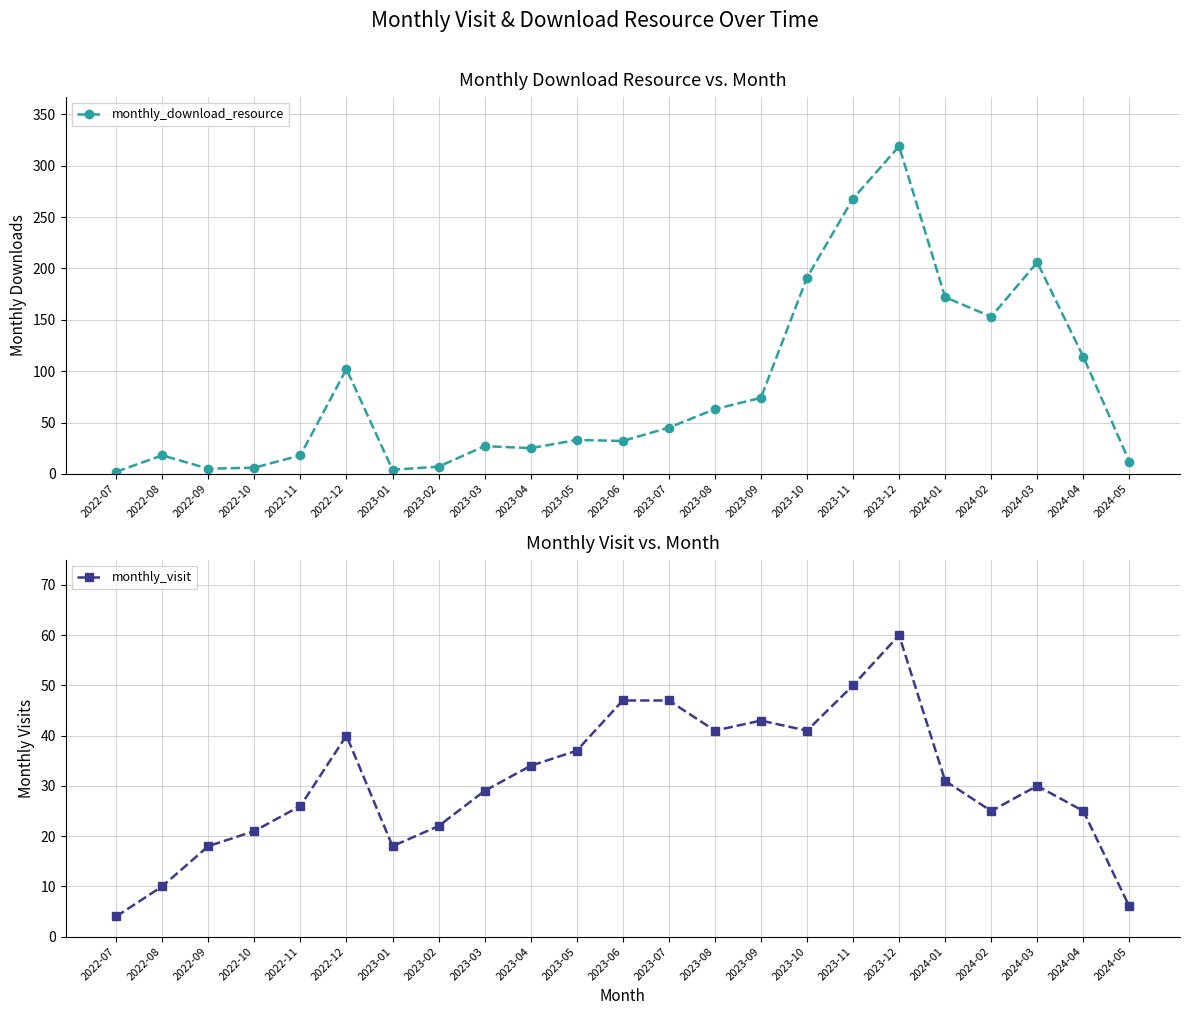

The monthly_download_resource series shows 397 at 2023-11. True or false?

False